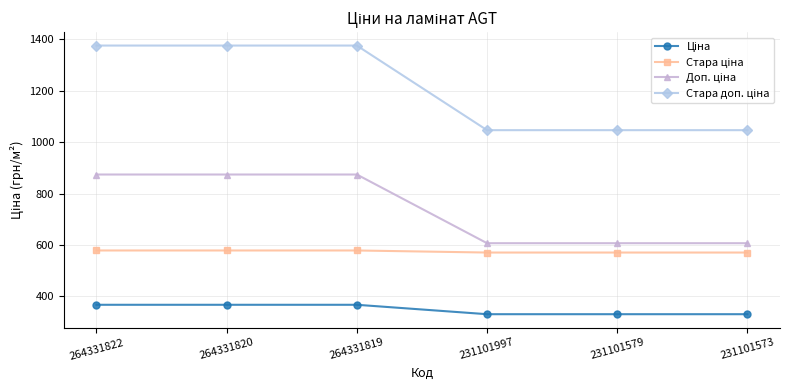

What is the total value across all series at 264331819?

3195.6